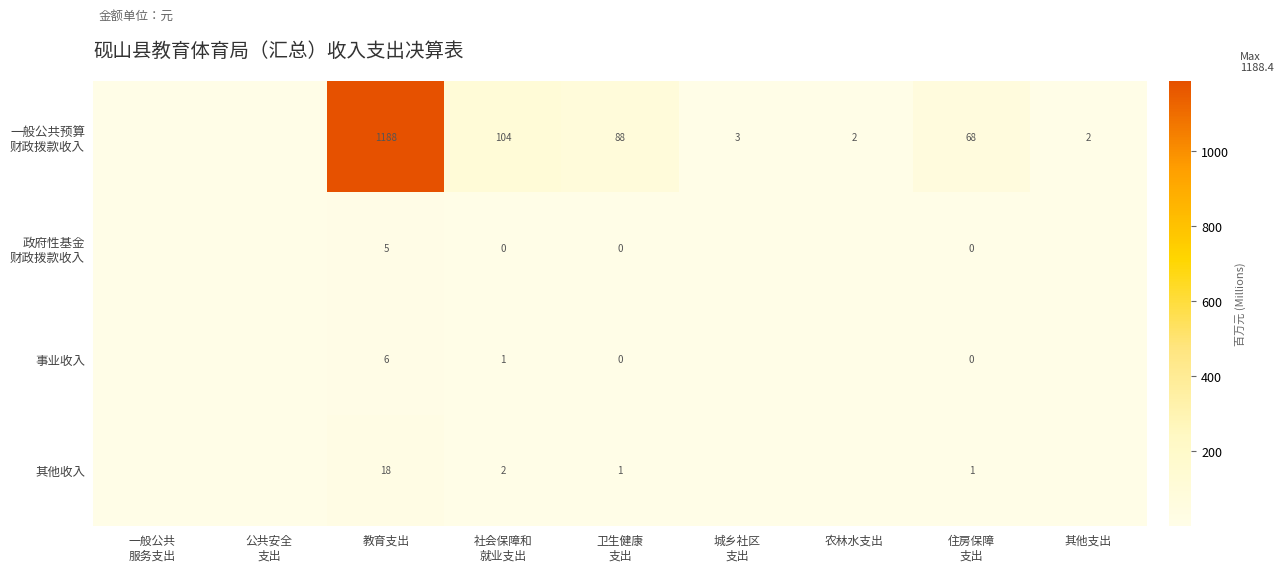

The value of 事业收入 at 其他支出 is 0.0. True or false?

False